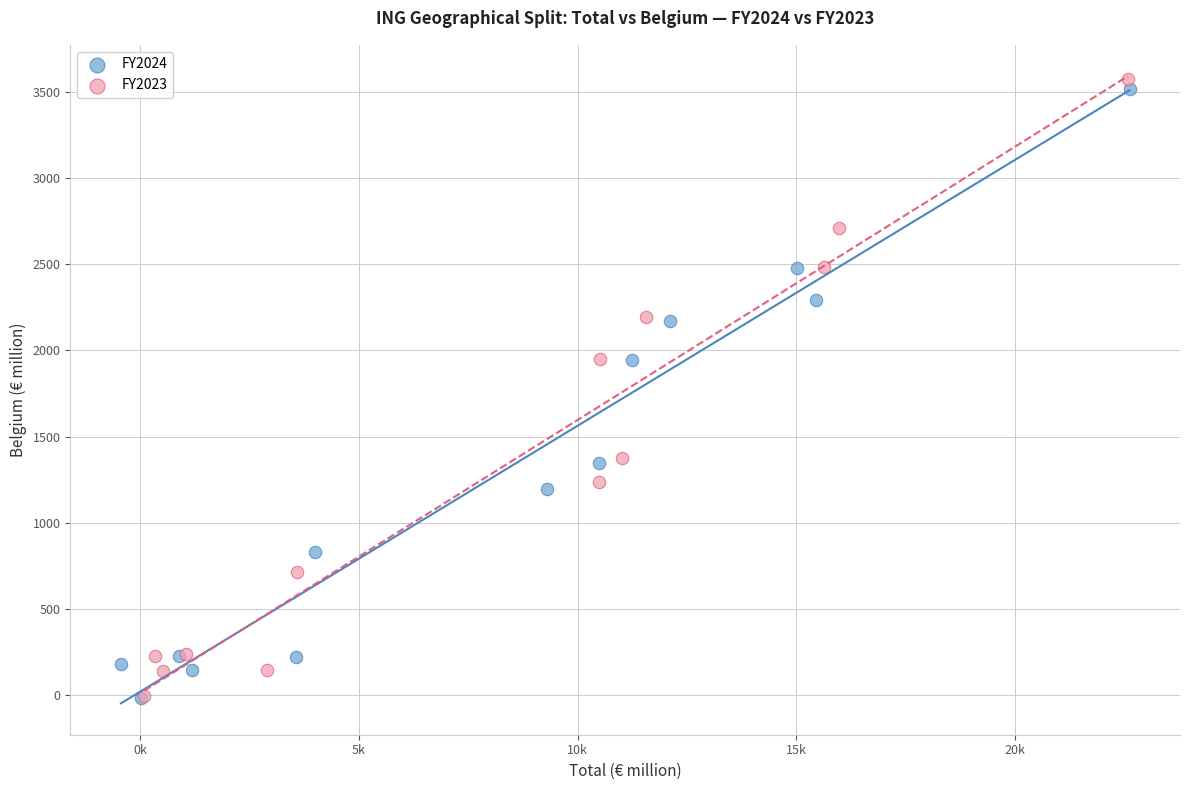

Which series has the largest Y range (max minus min)?

FY2023